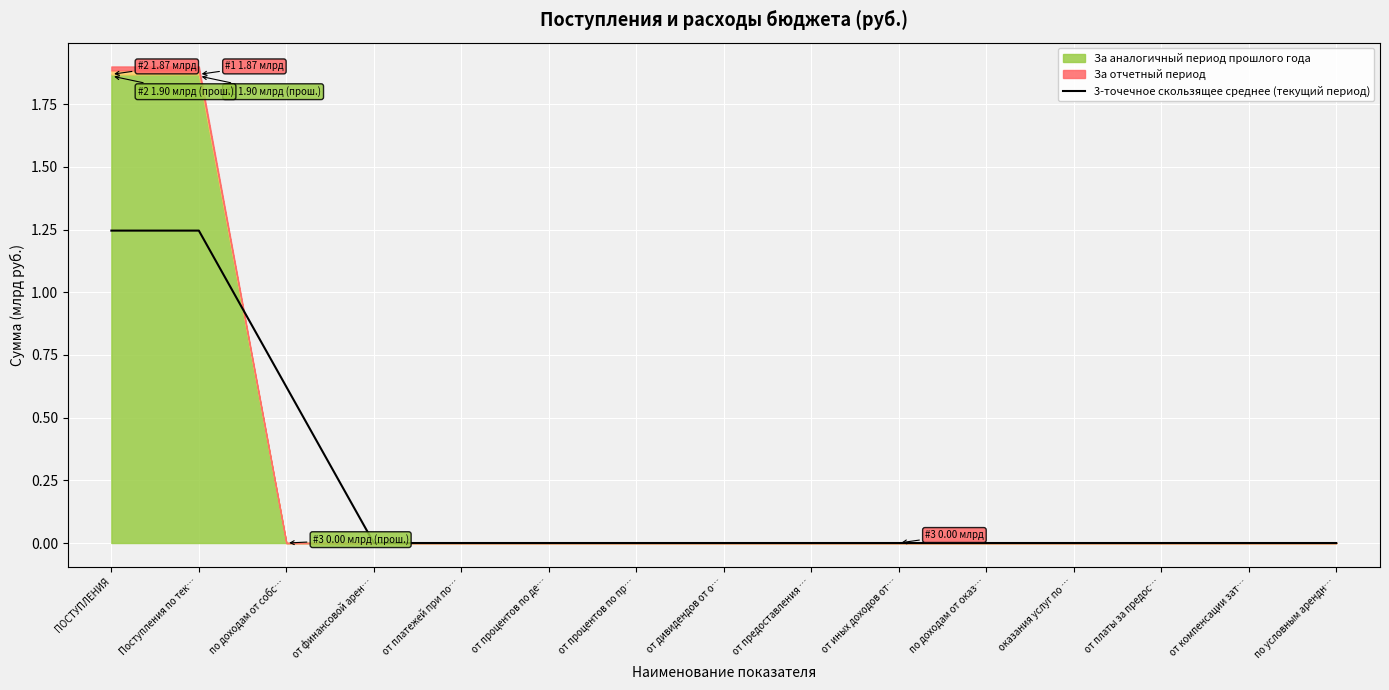

Reading left to right, transcribe all the data shown in this chart.

1.2	1.2	0.6	0.0	0.0	0.0	0.0	0.0	0.0	0.0	0.0	0.0	0.0	0.0	0.0